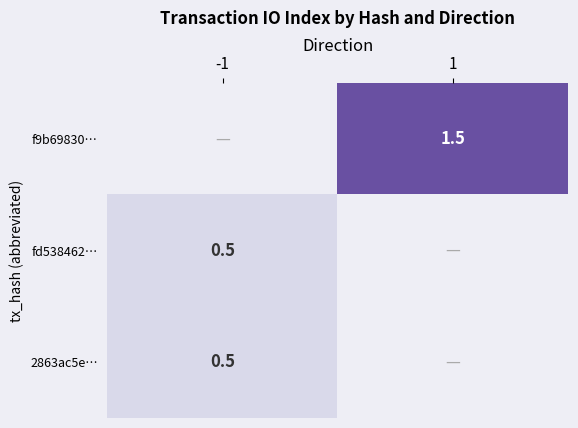

The value of f9b69830… at 1 is 1.5. True or false?

True